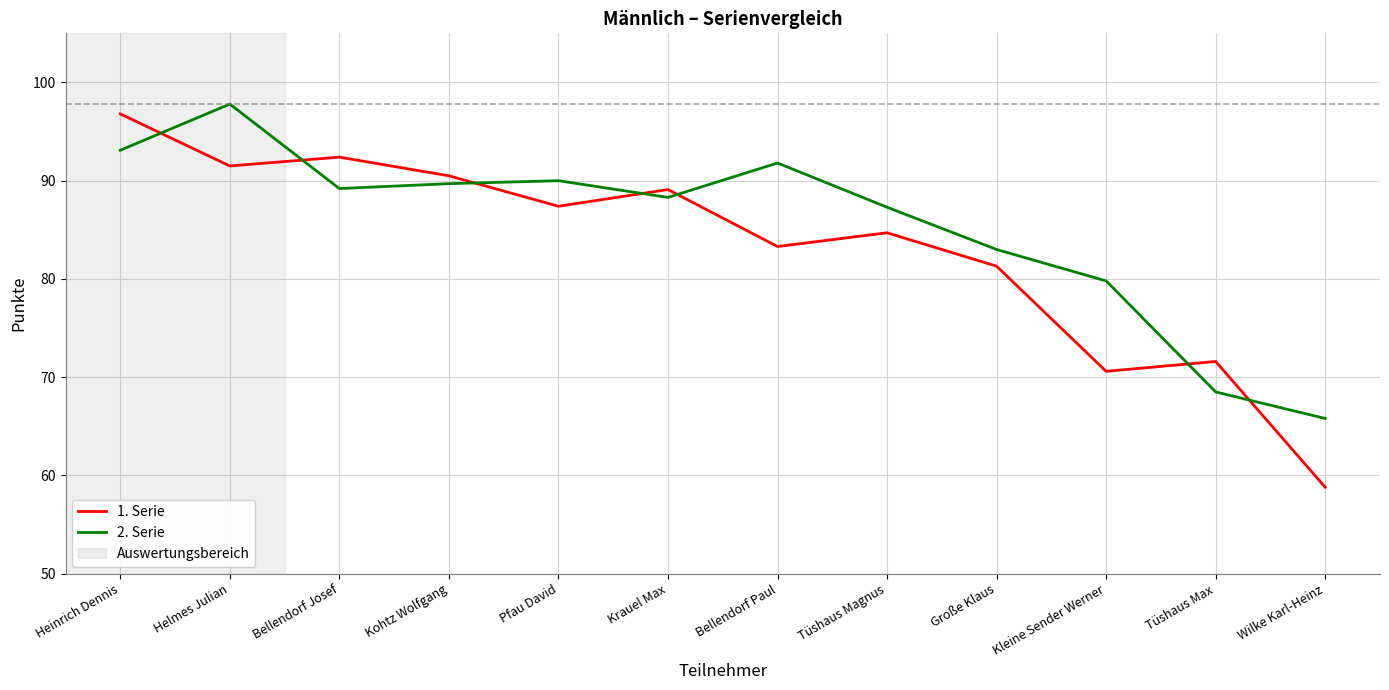

The value of 1. Serie at Pfau David is 87.4. True or false?

True